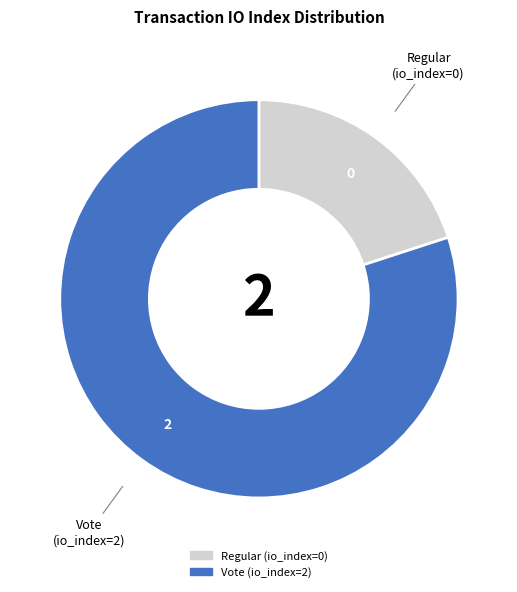

Is there any slice that represents more than half of the pie?

Yes